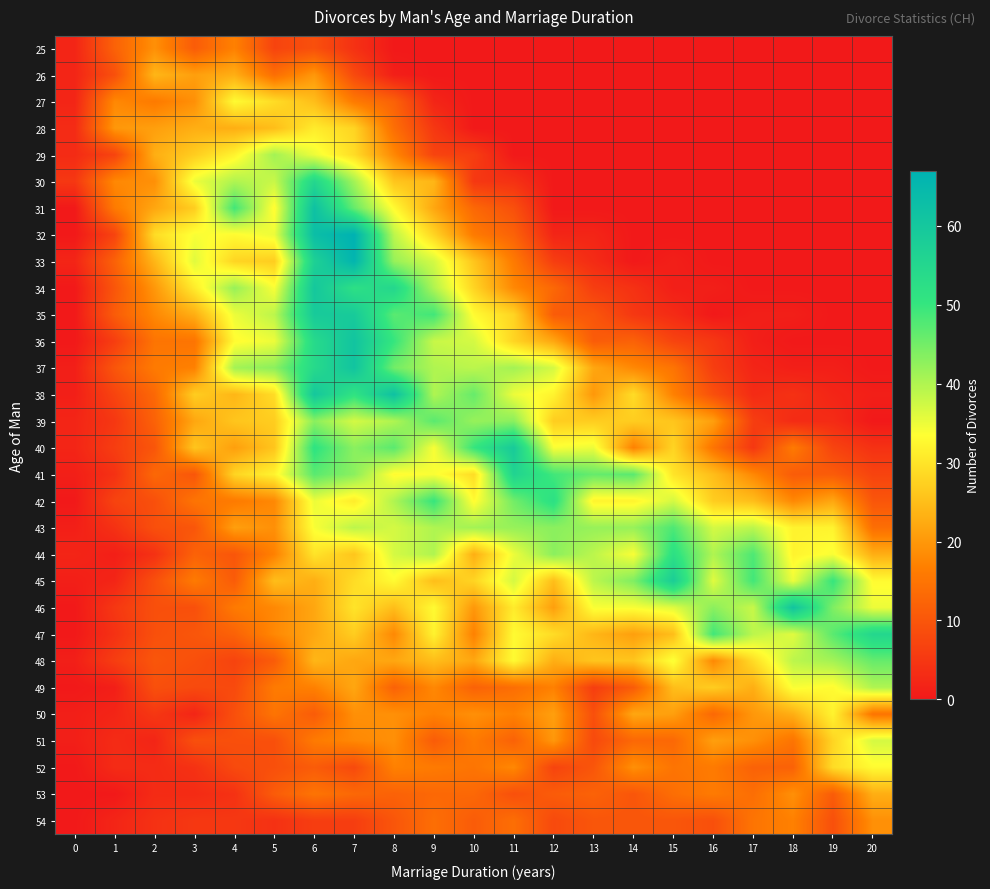

At which category is the sum across all series the highest?

6